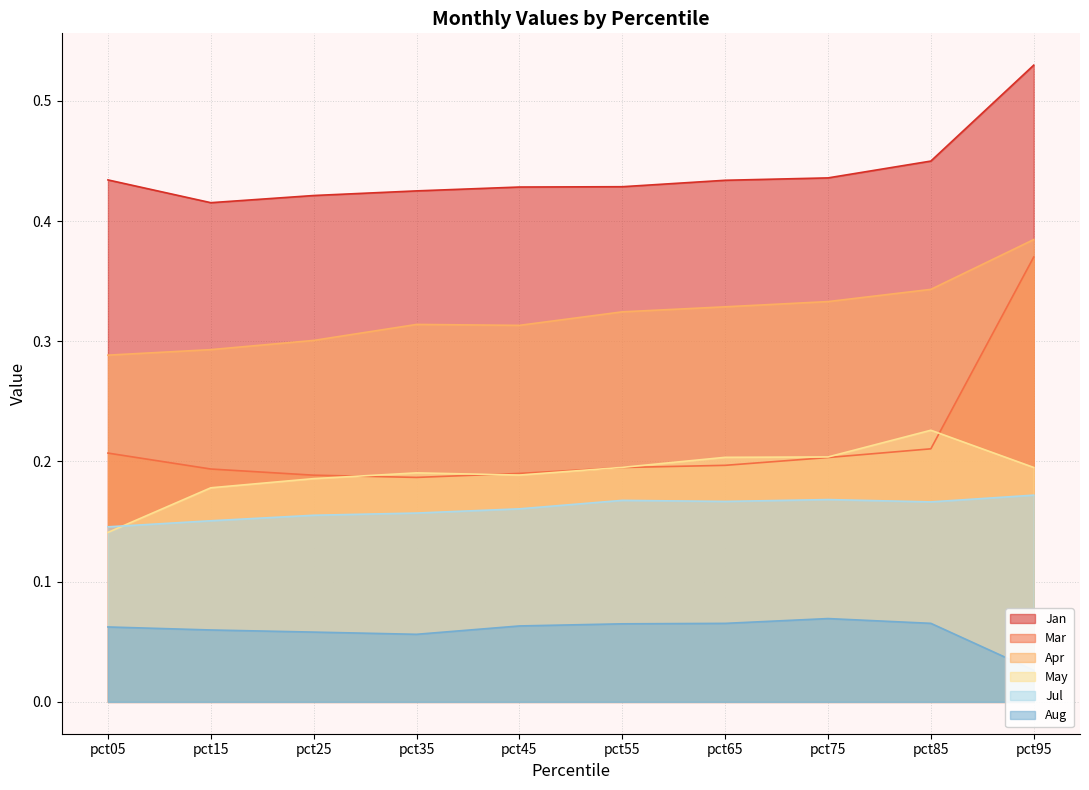

Reading right to left, list all the values displayed in this chart.

Jan: pct95=0.5	pct85=0.4	pct75=0.4	pct65=0.4	pct55=0.4	pct45=0.4	pct35=0.4	pct25=0.4	pct15=0.4	pct05=0.4
Mar: pct95=0.4	pct85=0.2	pct75=0.2	pct65=0.2	pct55=0.2	pct45=0.2	pct35=0.2	pct25=0.2	pct15=0.2	pct05=0.2
Apr: pct95=0.4	pct85=0.3	pct75=0.3	pct65=0.3	pct55=0.3	pct45=0.3	pct35=0.3	pct25=0.3	pct15=0.3	pct05=0.3
May: pct95=0.2	pct85=0.2	pct75=0.2	pct65=0.2	pct55=0.2	pct45=0.2	pct35=0.2	pct25=0.2	pct15=0.2	pct05=0.1
Jul: pct95=0.2	pct85=0.2	pct75=0.2	pct65=0.2	pct55=0.2	pct45=0.2	pct35=0.2	pct25=0.2	pct15=0.2	pct05=0.1
Aug: pct95=0.0	pct85=0.1	pct75=0.1	pct65=0.1	pct55=0.1	pct45=0.1	pct35=0.1	pct25=0.1	pct15=0.1	pct05=0.1